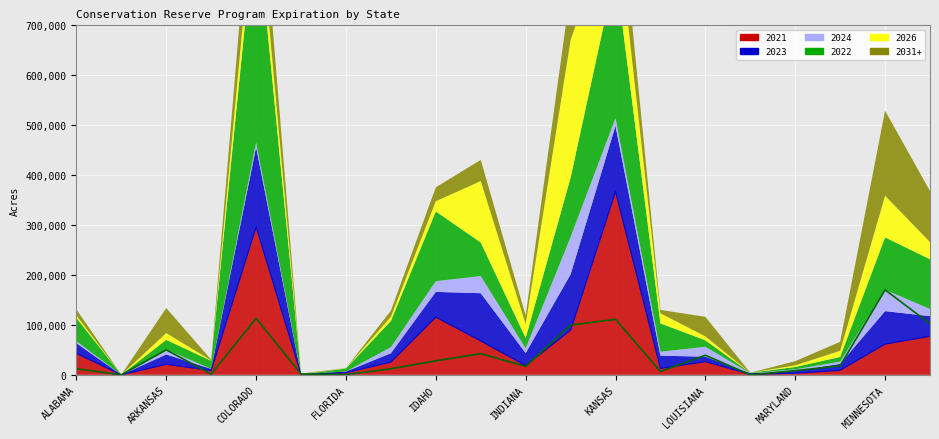

What is the sum of the 2022 values at ALABAMA and INDIANA?

67507